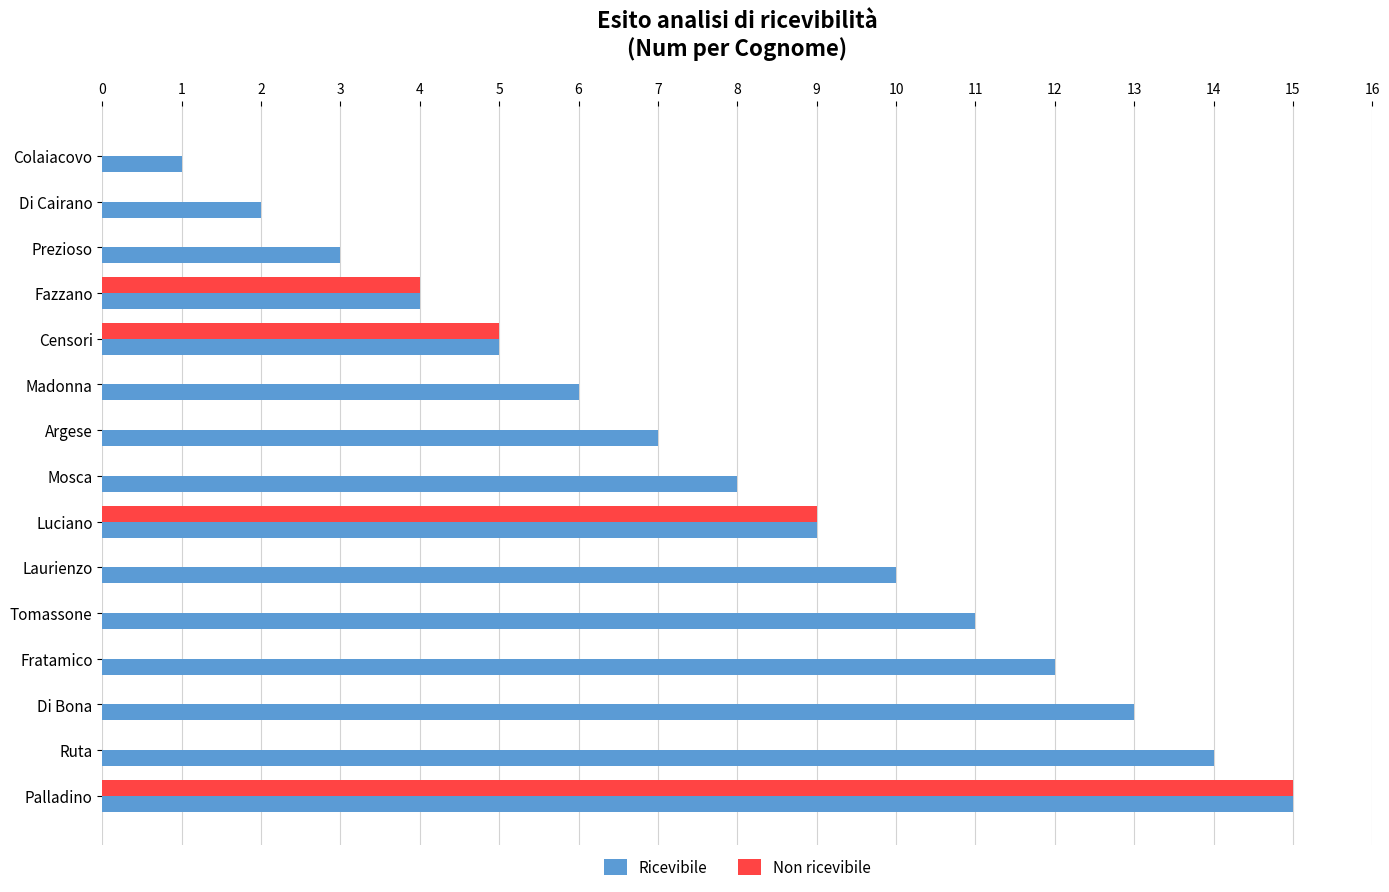

Which series has the largest total across all categories?

Ricevibile